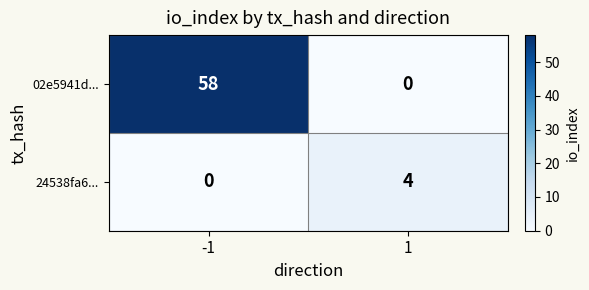

Rank the series at -1 from lowest to highest value.

24538fa6..., 02e5941d...